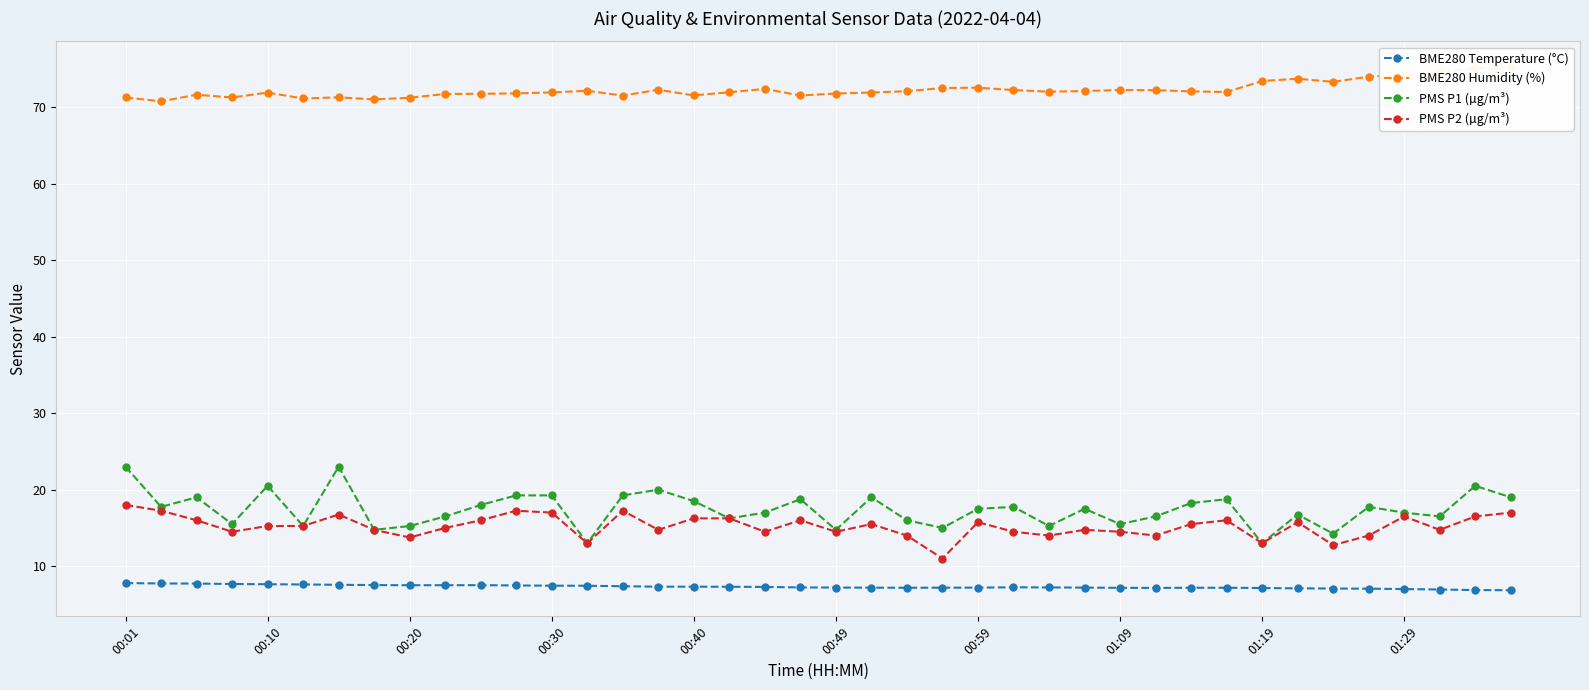

What is the difference between the second highest and minimum values in the BME280 Humidity (%) series?

4.3